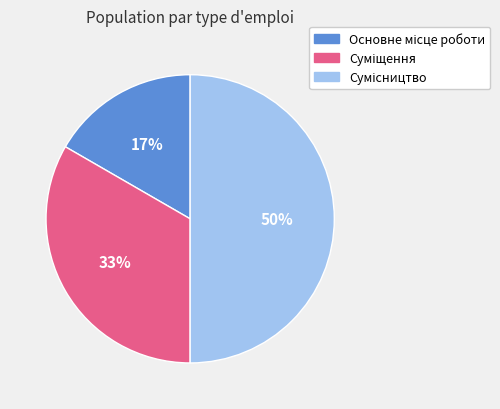

To the nearest percent, what is the difference between the largest and smallest slice percentages?

33%